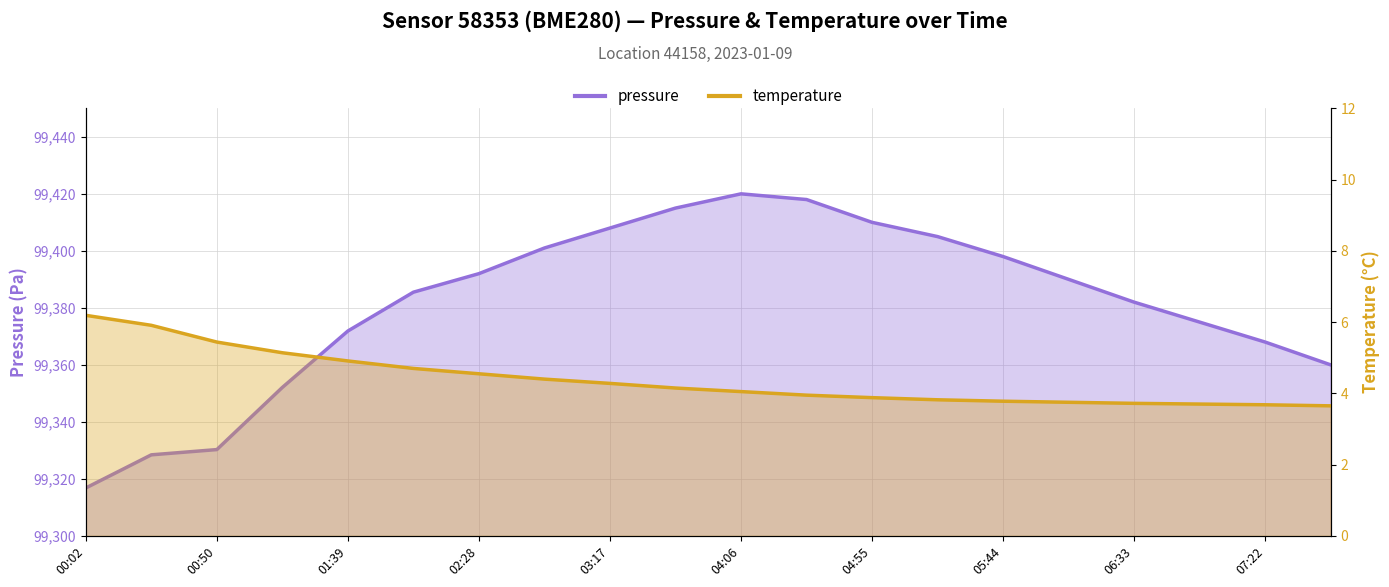

What is the label of the 9th point from the right?

04:31